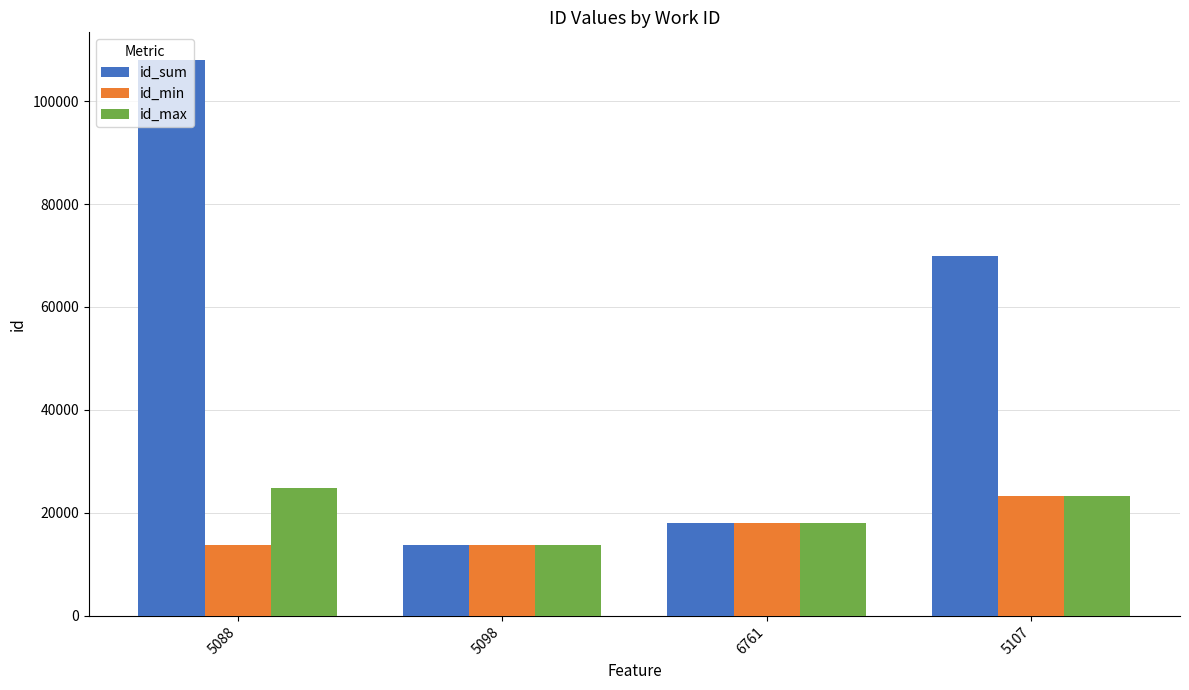

The id_sum series shows 107950 at 5088. True or false?

True